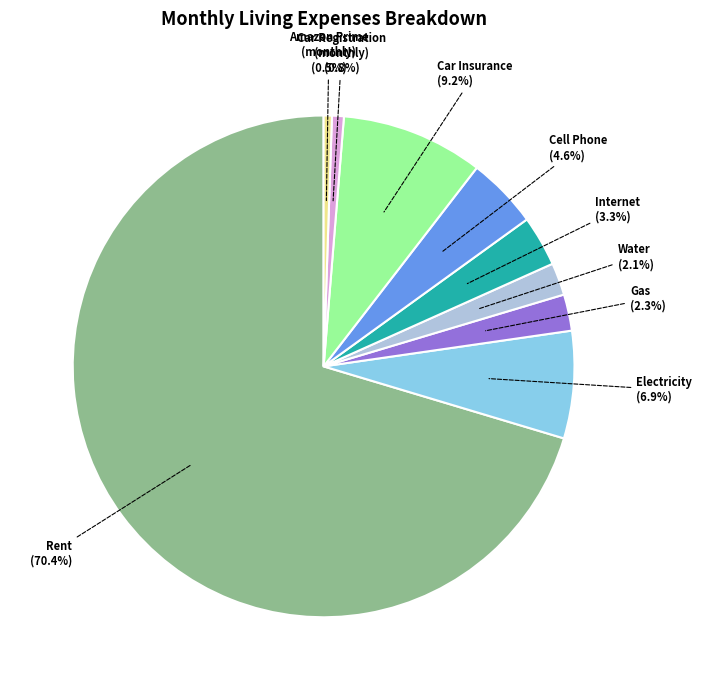

Does any single category account for the majority?

Yes